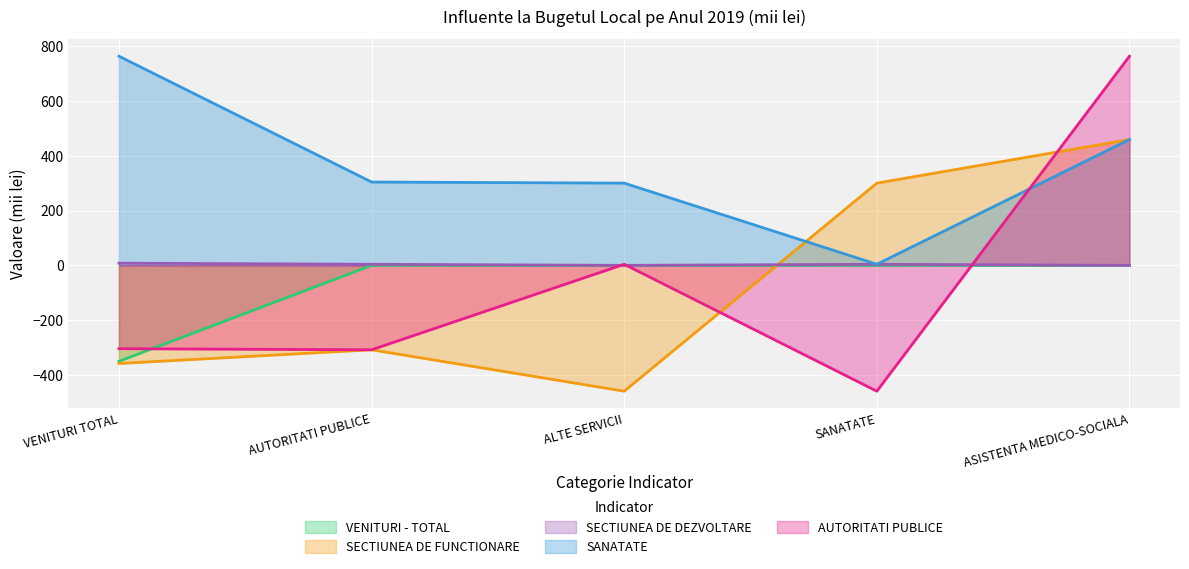

True or false: SECTIUNEA DE FUNCTIONARE has a value of -459 at ALTE SERVICII.

True